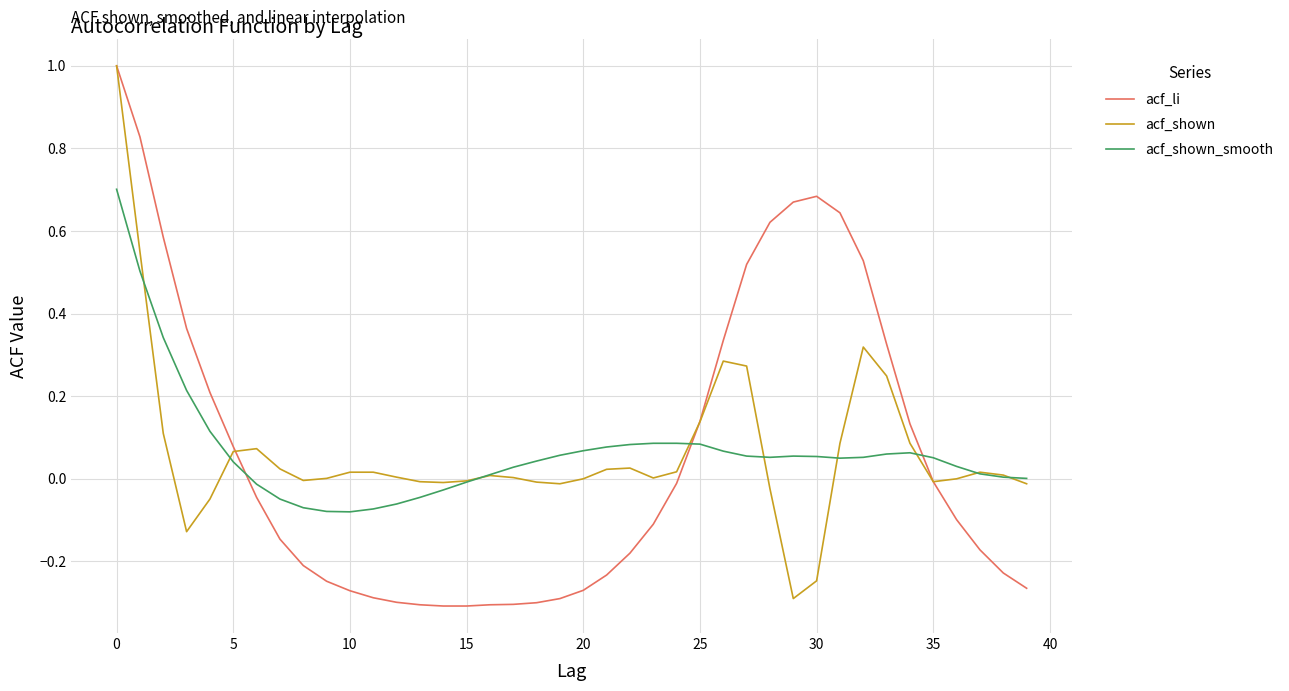

In acf_li, how many points are higher than both neighbors (excluding endpoints)?

1